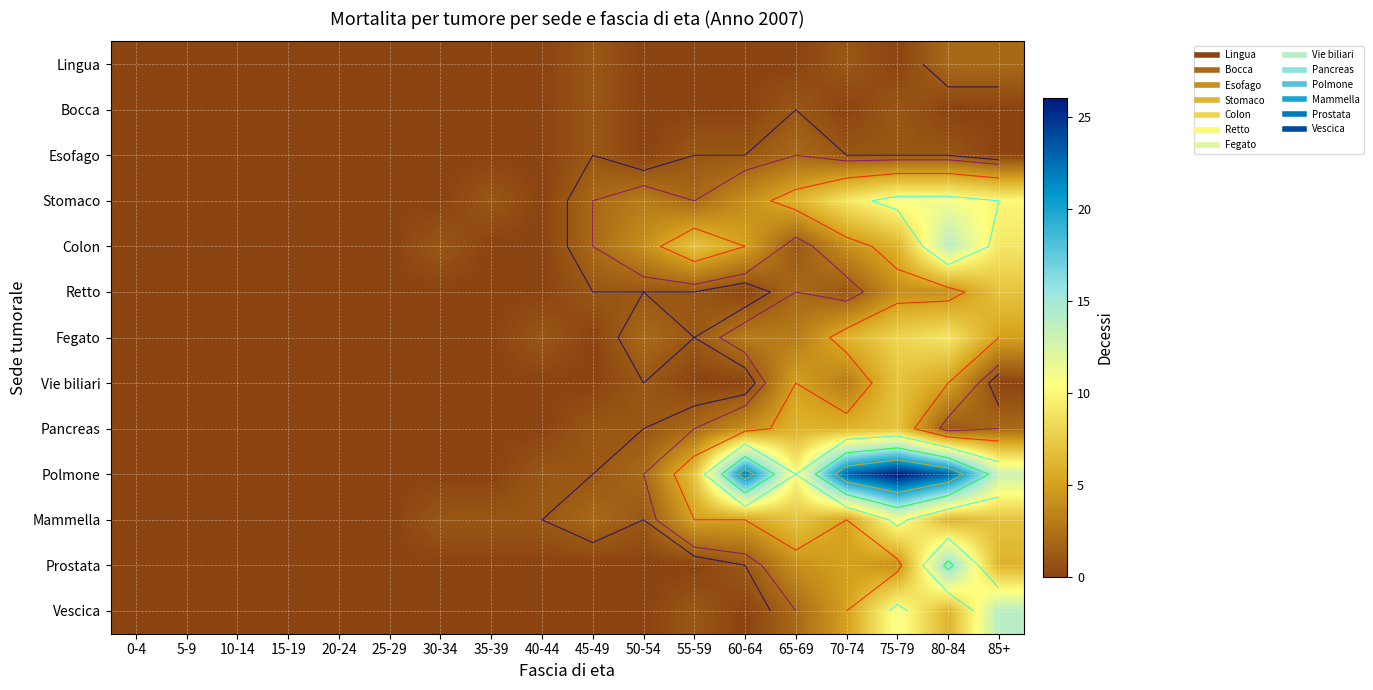

Which has a higher value, 0-4 or 15-19?

0-4